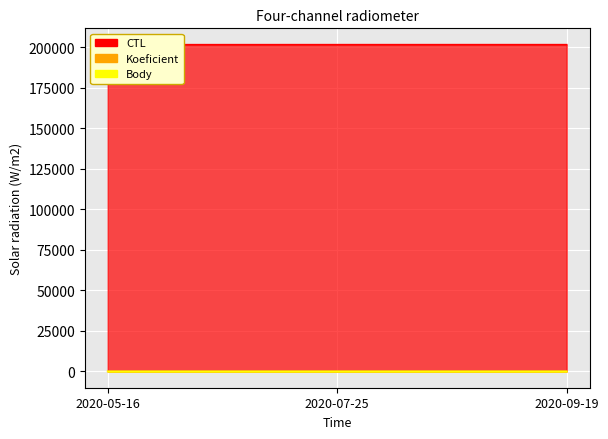

Is it true that CTL equals 201518.0 at 2020-09-19?

True